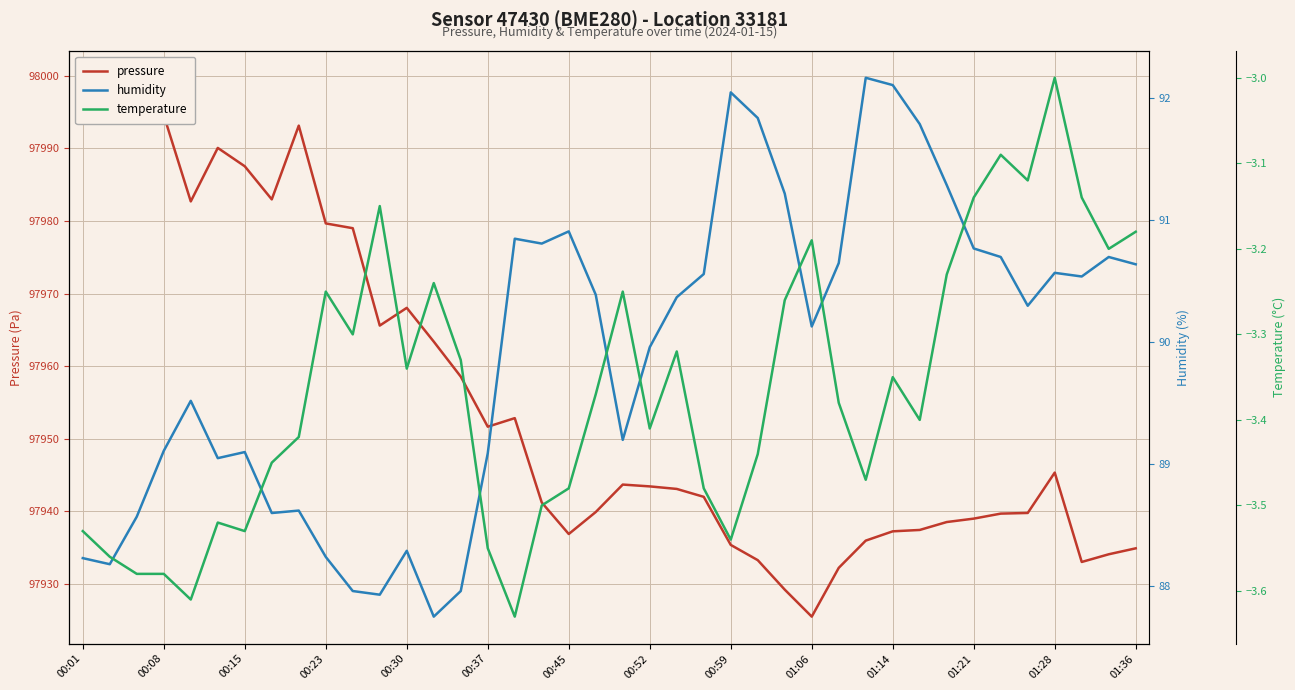

Between 37 and 00:37, which is larger?

00:37